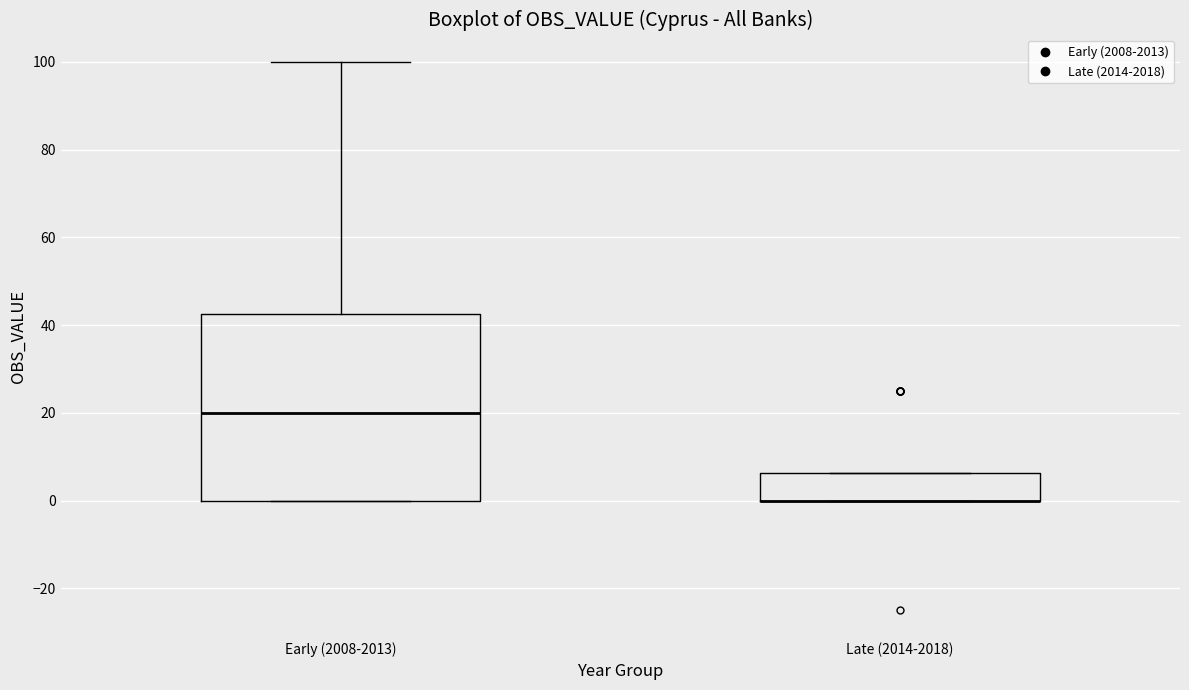

Where is the upper edge of the box for Early (2008-2013) on the y-axis? The values are not printed on the chart, so give them approximately, as read against the axis.

42